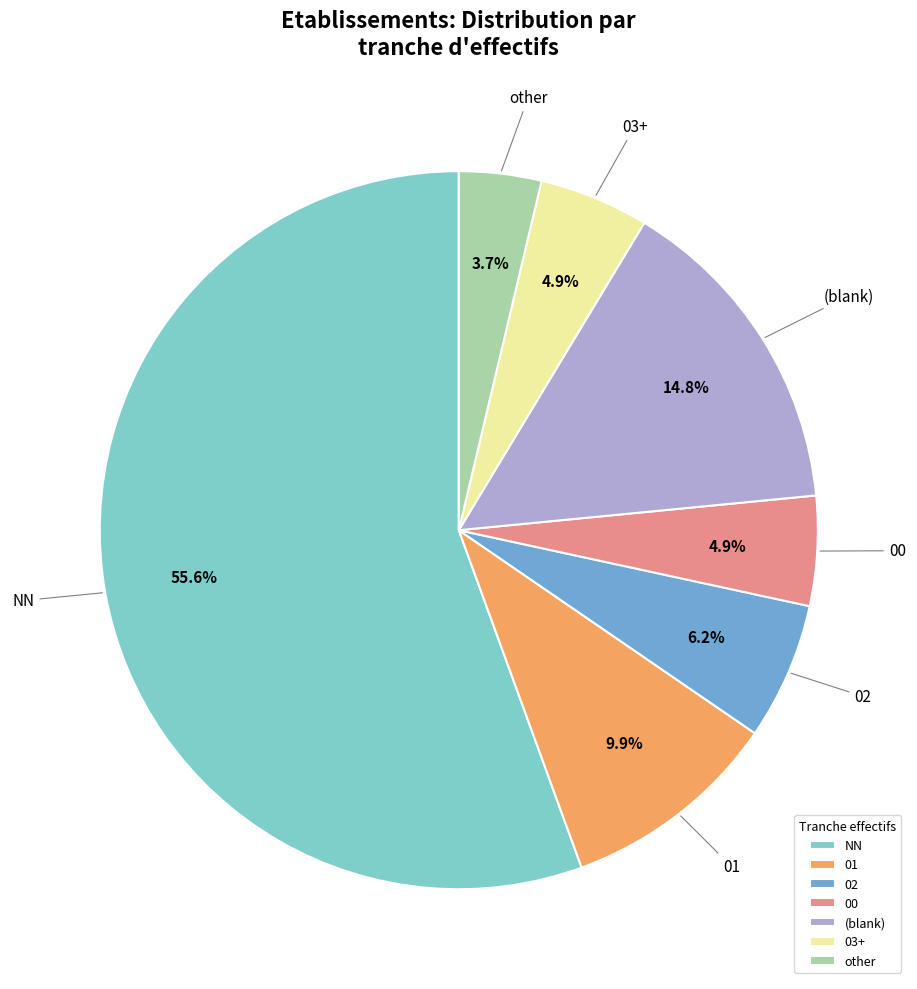

Is there a majority slice in this chart?

Yes